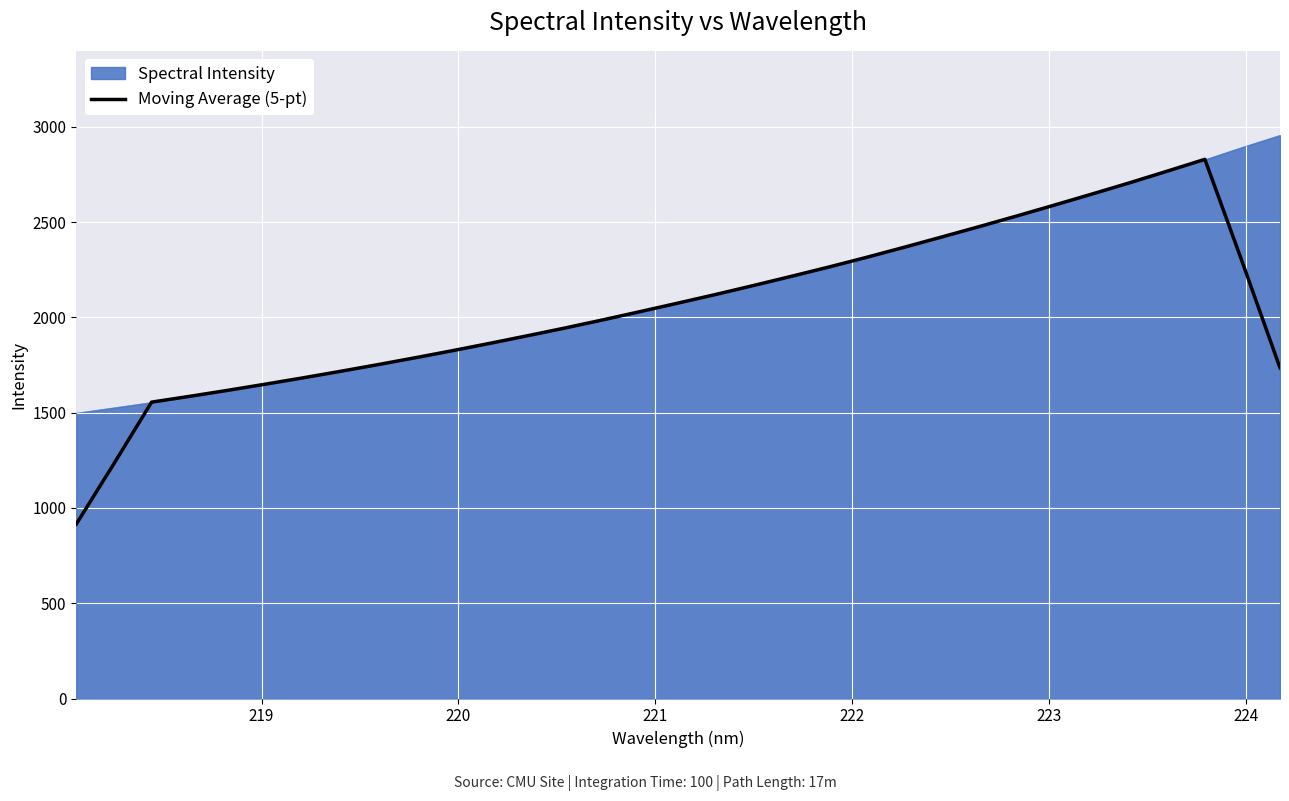

What is the greatest value displayed?

2955.3